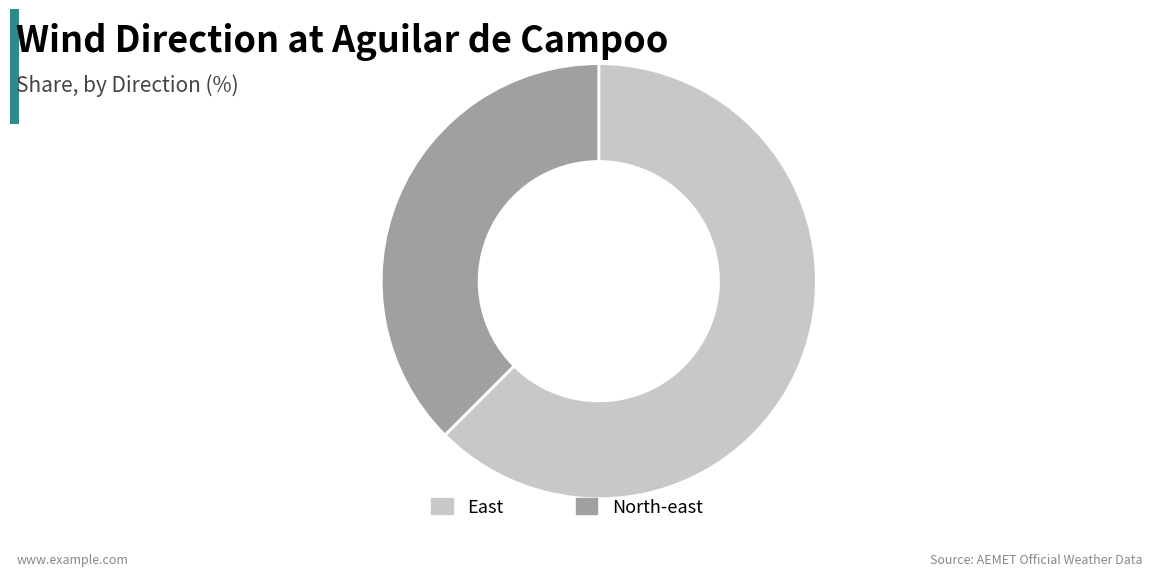

Do North-east and East together represent more than half of the pie?

Yes